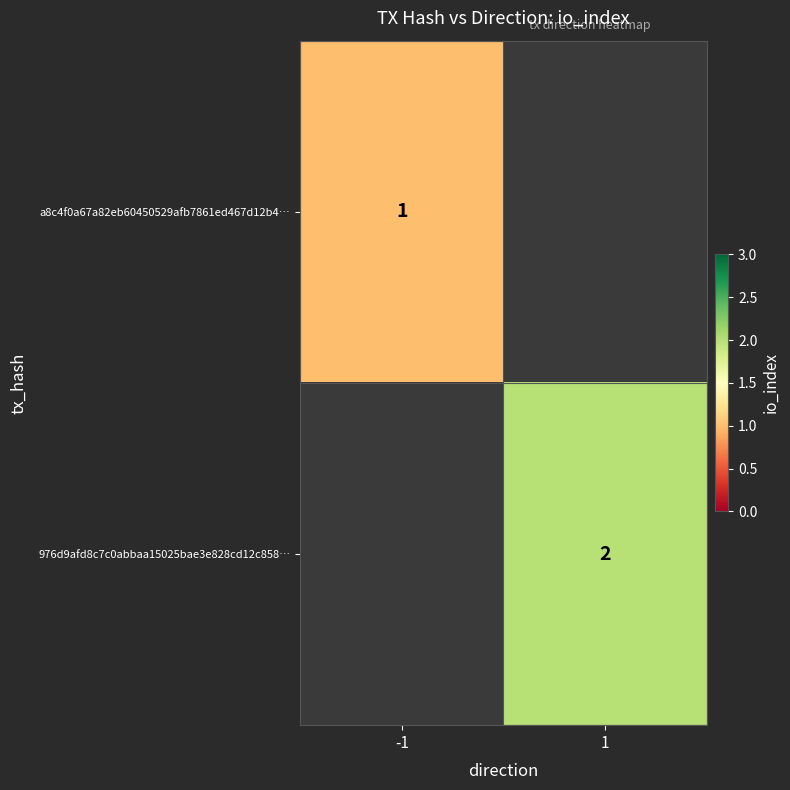

Count the number of data series in this chart.

2